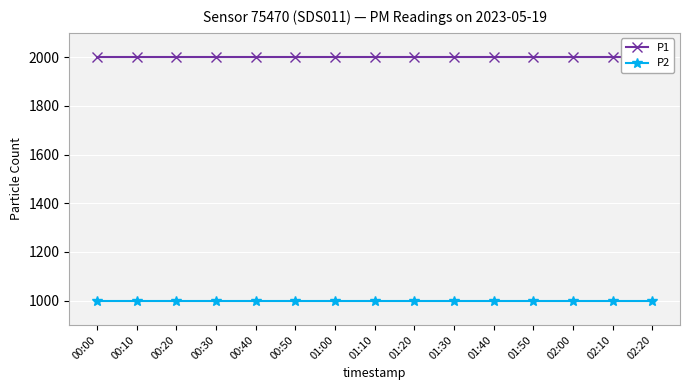

Is the value of P1 at 00:10 greater than the value of P2 at 00:00?

Yes